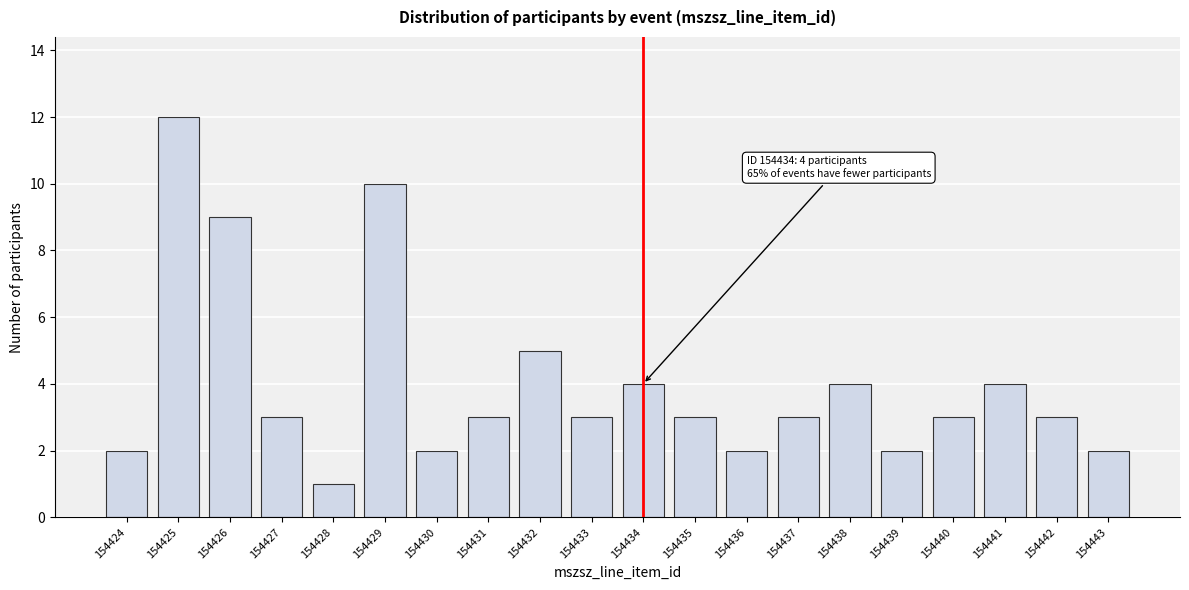

Reading left to right, what are all the values shown in this chart?

154424=2	154425=12	154426=9	154427=3	154428=1	154429=10	154430=2	154431=3	154432=5	154433=3	154434=4	154435=3	154436=2	154437=3	154438=4	154439=2	154440=3	154441=4	154442=3	154443=2